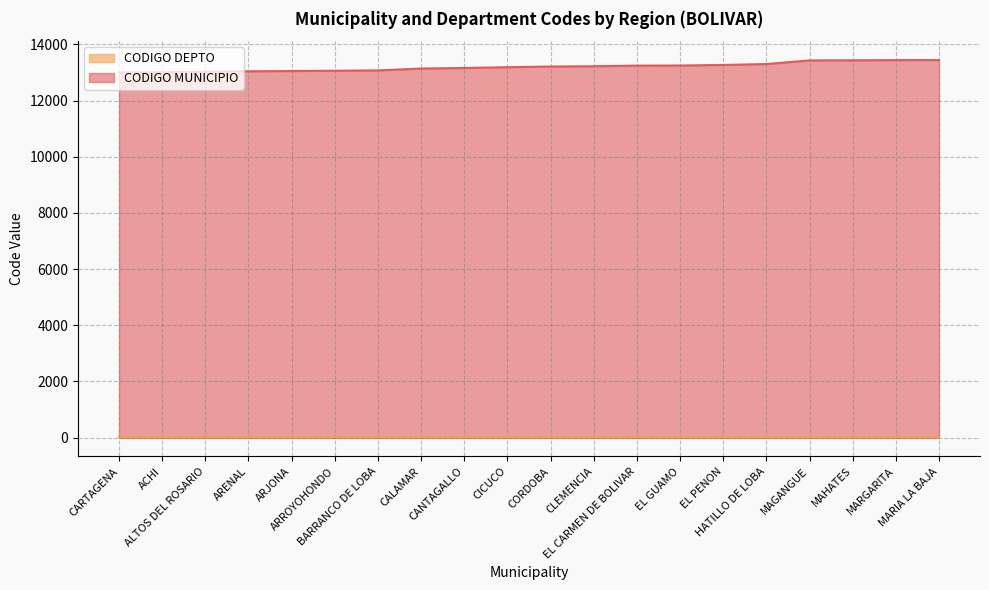

At which category does the chart reach its peak across all series?

MARIA LA BAJA